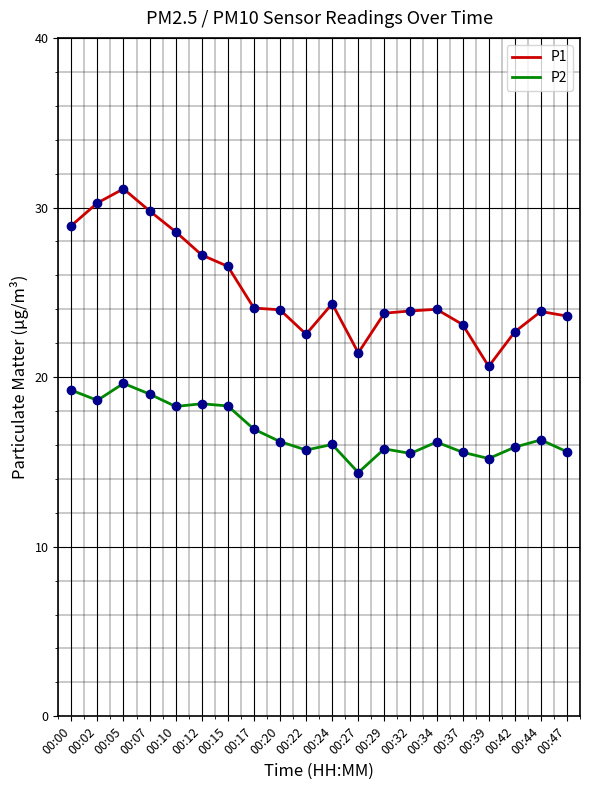

True or false: P1 has more than 0 points higher than both neighbors.

True